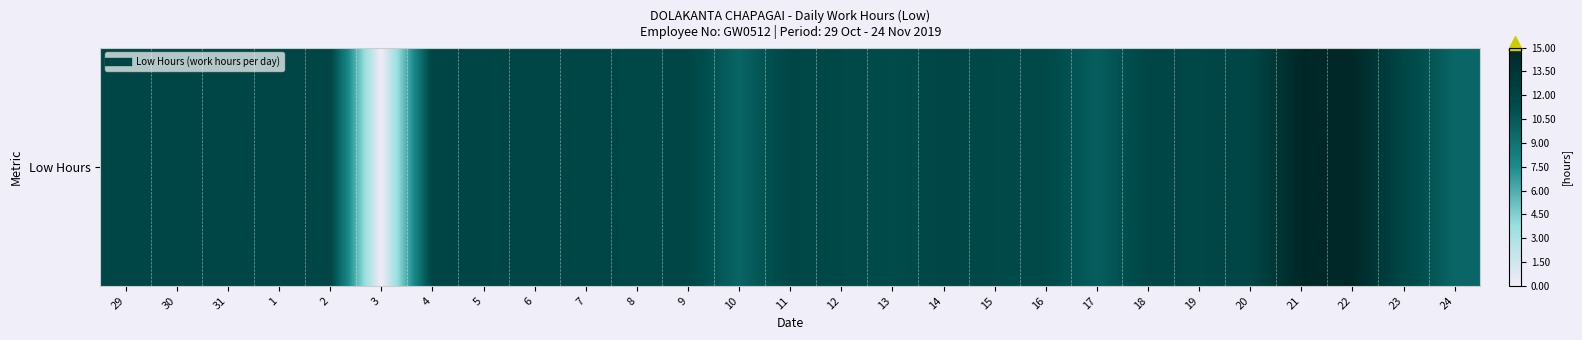

What is the difference between the maximum and minimum values?

14.8